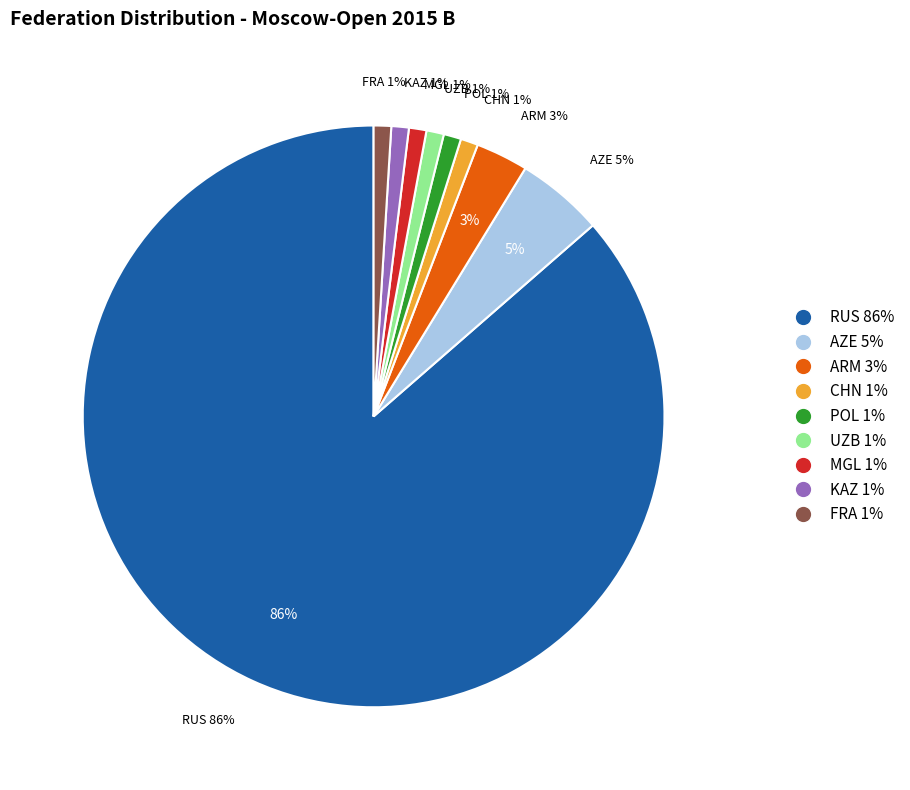

How many segments does this pie chart have?

9